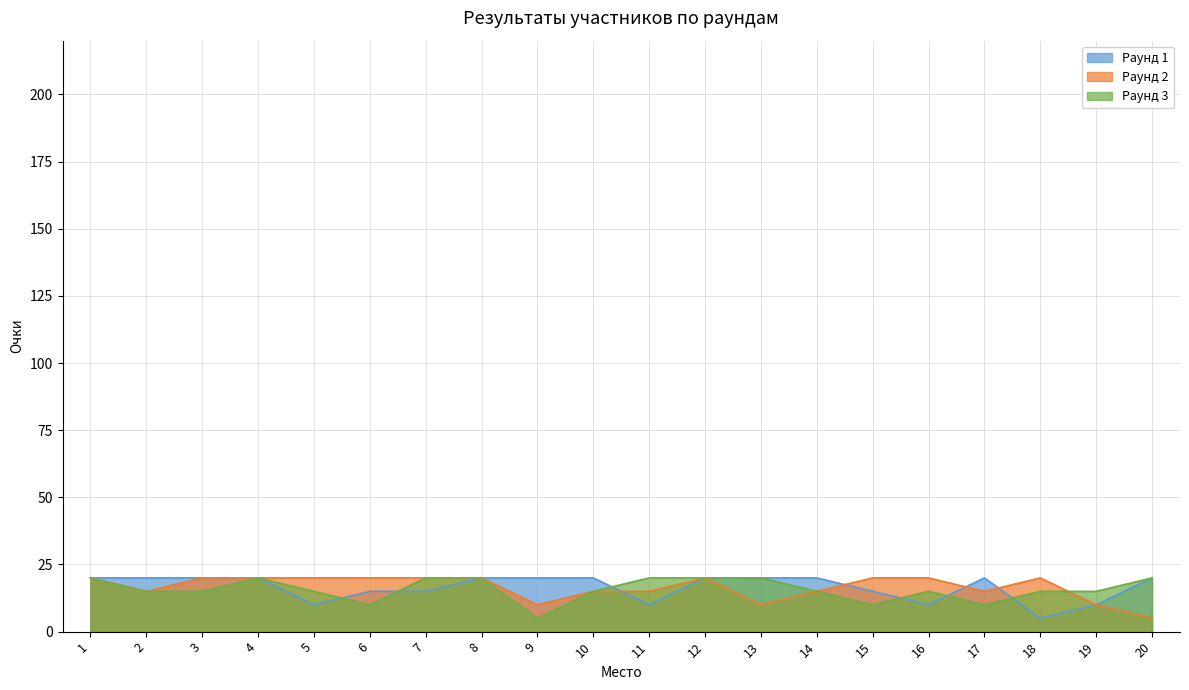

Which has a higher value, 12 or 13?

12